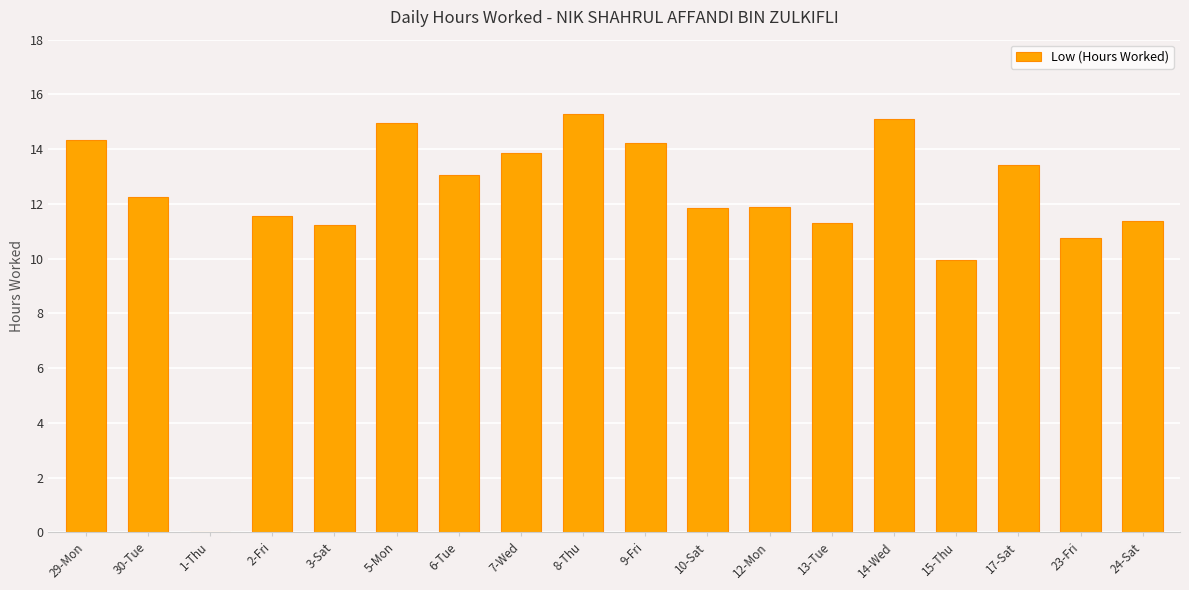

What is the difference between the values at 8-Thu and 5-Mon?

0.3